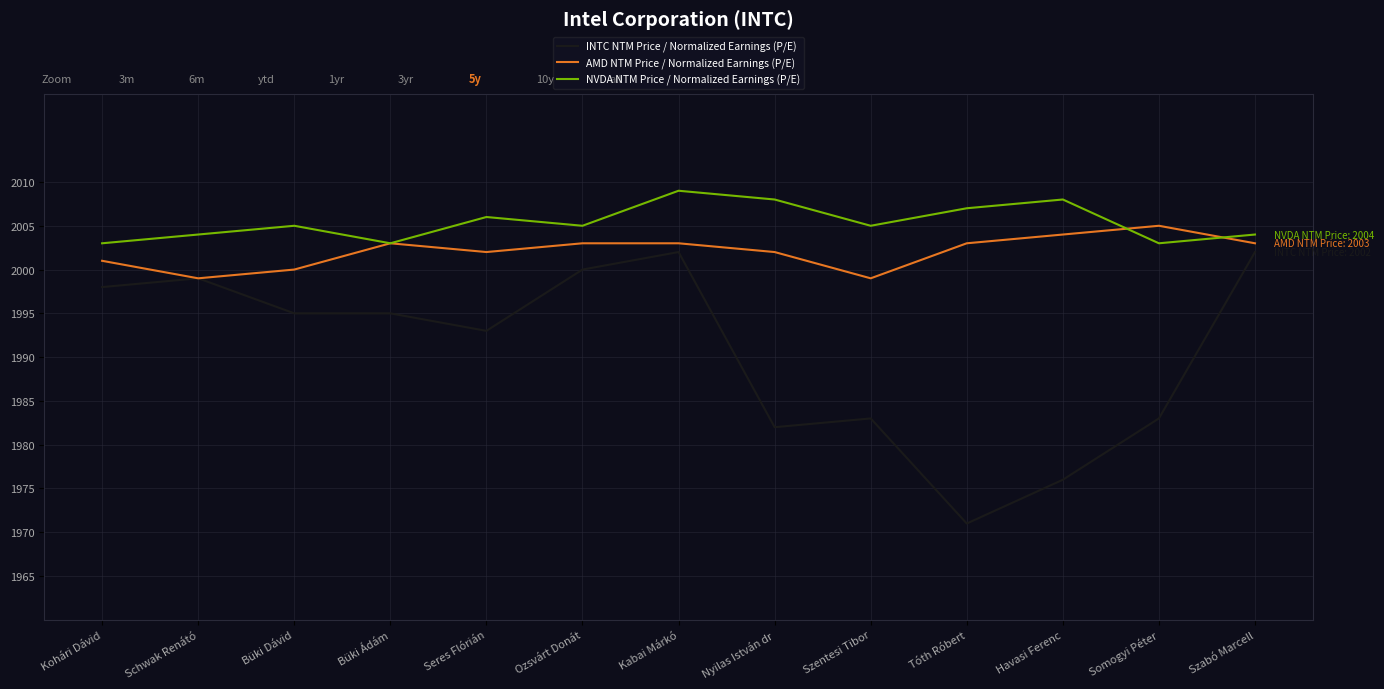

Between Kabai Márkó and Somogyi Péter, which series saw the biggest shift?

INTC NTM Price / Normalized Earnings (P/E)